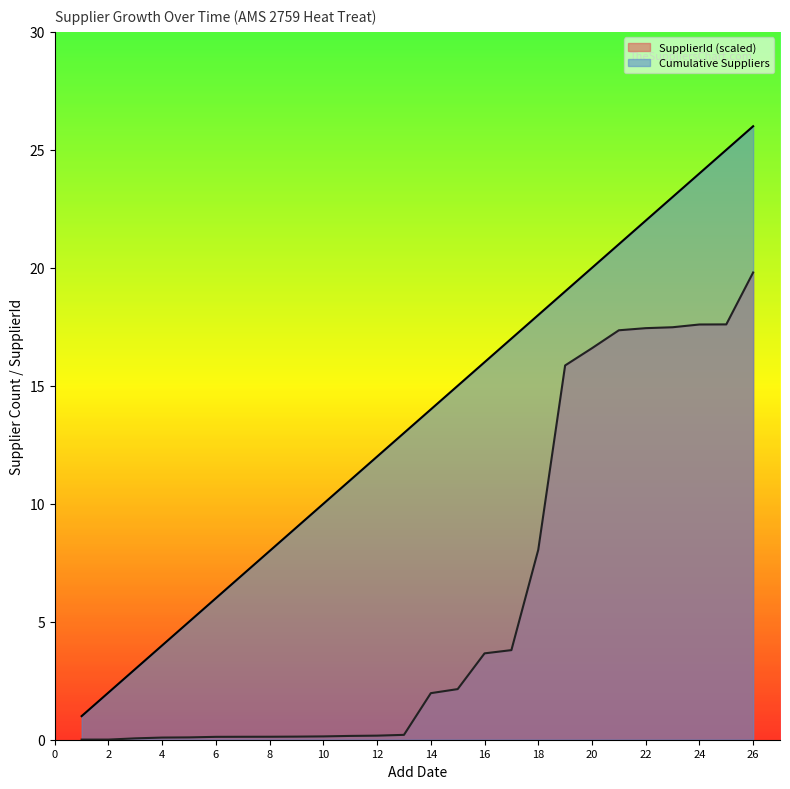

Reading right to left, what are all the values shown in this chart?

Cumulative Suppliers: 26.0	25.0	24.0	23.0	22.0	21.0	20.0	19.0	18.0	17.0	16.0	15.0	14.0	13.0	12.0	11.0	10.0	9.0	8.0	7.0	6.0	5.0	4.0	3.0	2.0	1.0
SupplierId: 19.8	17.6	17.6	17.5	17.4	17.4	16.6	15.9	8.1	3.8	3.7	2.1	2.0	0.2	0.2	0.2	0.1	0.1	0.1	0.1	0.1	0.1	0.1	0.1	0.0	0.0